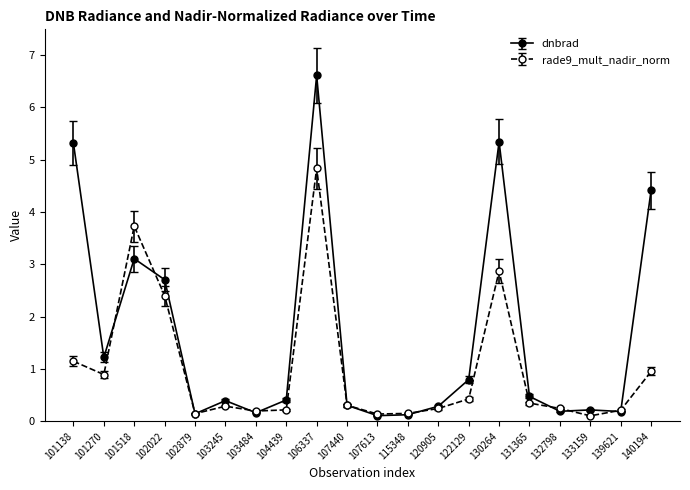

The dnbrad series shows 4.6 at 101518. True or false?

False